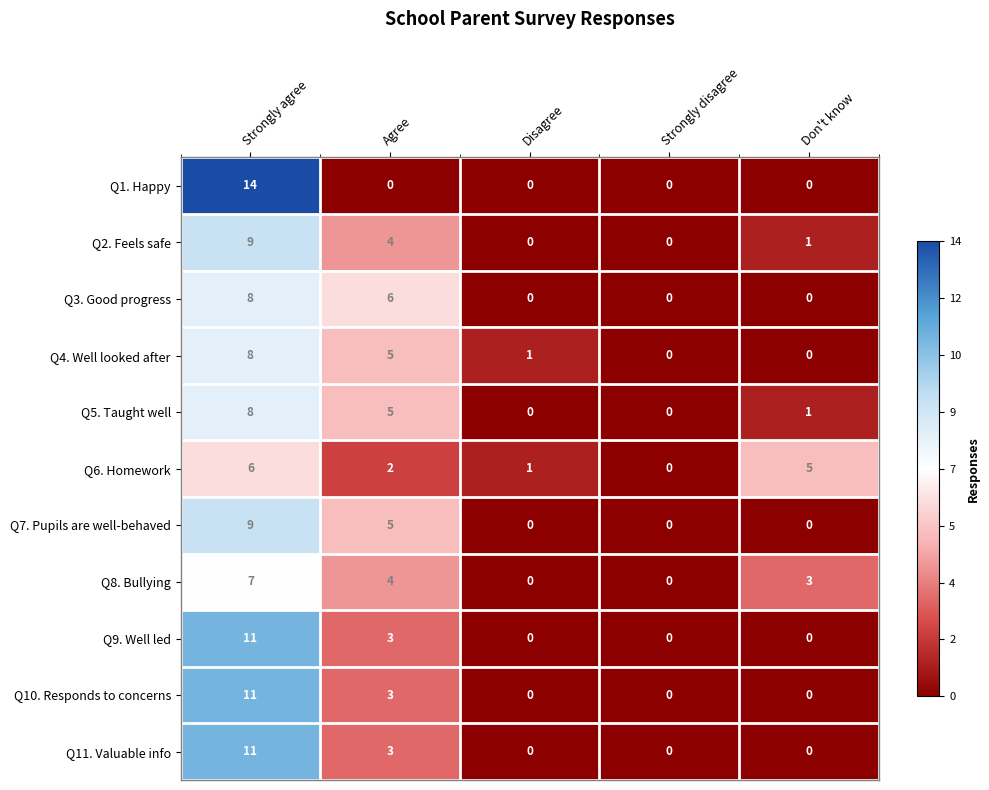

What is the difference between the highest and lowest values at Agree?

6